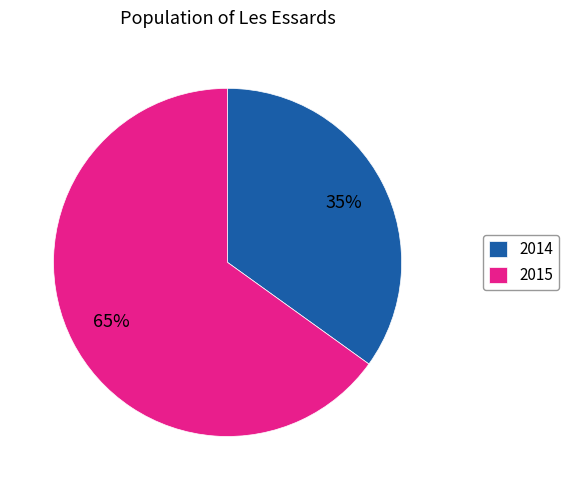

Rank the categories by value from highest to lowest.

2015, 2014